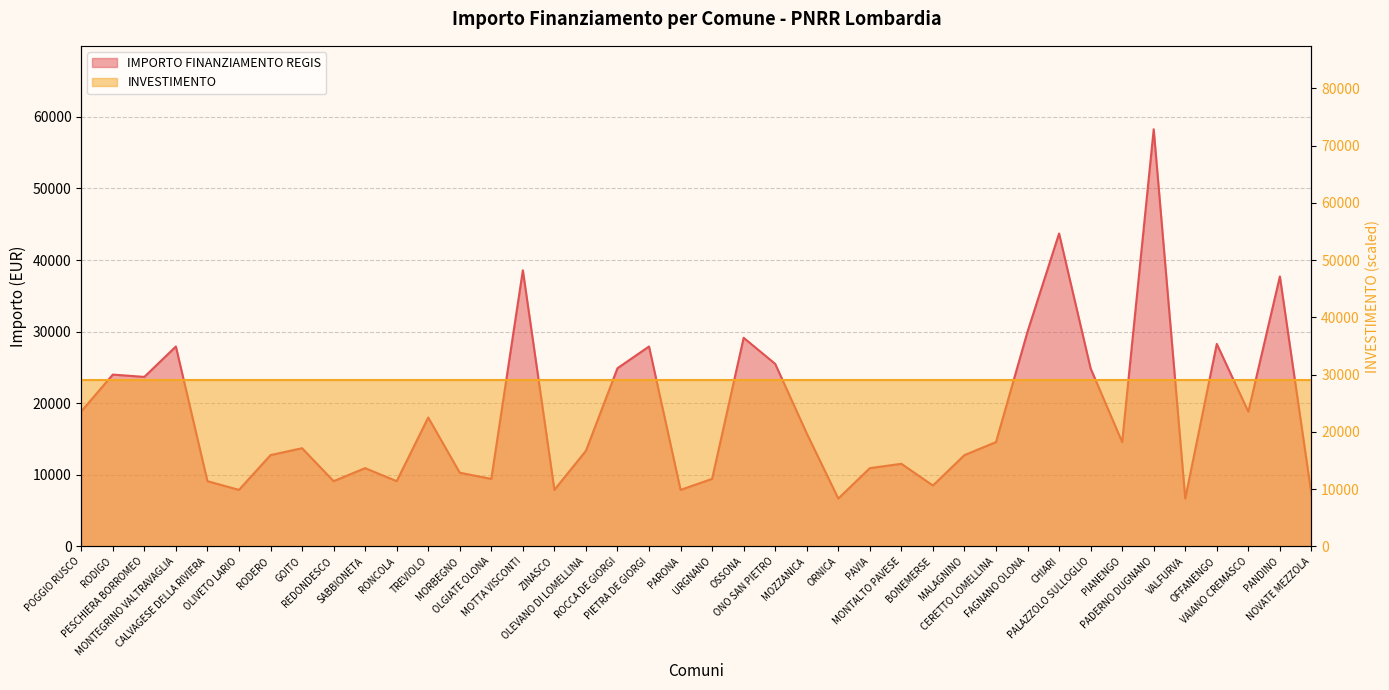

Reading left to right, extract all data points from this chart.

POGGIO RUSCO=18854	RODIGO=23996	PESCHIERA BORROMEO=23673	MONTEGRINO VALTRAVAGLIA=27922	CALVAGESE DELLA RIVIERA=9105	OLIVETO LARIO=7891	RODERO=12747	GOITO=13712	REDONDESCO=9105	SABBIONETA=10926	RONCOLA=9105	TREVIOLO=17997	MORBEGNO=10284	OLGIATE OLONA=9427	MOTTA VISCONTI=38565	ZINASCO=7891	OLEVANO DI LOMELLINA=13354	ROCCA DE GIORGI=24887	PIETRA DE GIORGI=27922	PARONA=7891	URGNANO=9427	OSSONA=29136	ONO SAN PIETRO=25494	MOZZANICA=15782	ORNICA=6677	PAVIA=10926	MONTALTO PAVESE=11533	BONEMERSE=8498	MALAGNINO=12747	CERETTO LOMELLINA=14568	FAGNANO OLONA=29995	CHIARI=43707	PALAZZOLO SULLOGLIO=24853	PIANENGO=14568	PADERNO DUGNANO=58272	VALFURVA=6677	OFFANENGO=28281	VAIANO CREMASCO=18817	PANDINO=37708	NOVATE MEZZOLA=7284